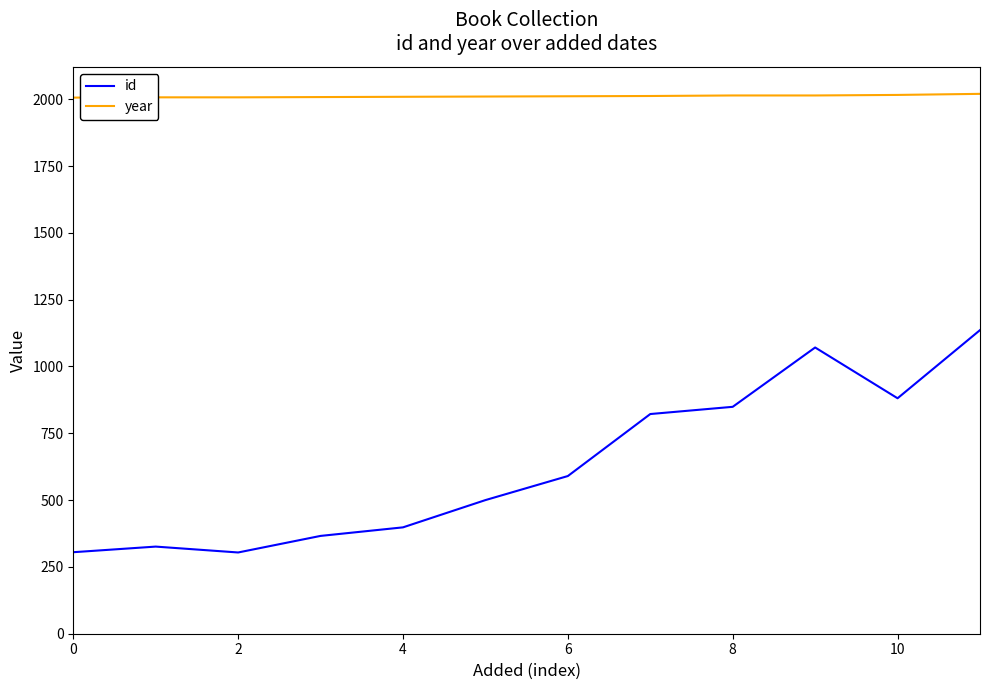

Rank the series by their maximum value, from highest to lowest.

year, id